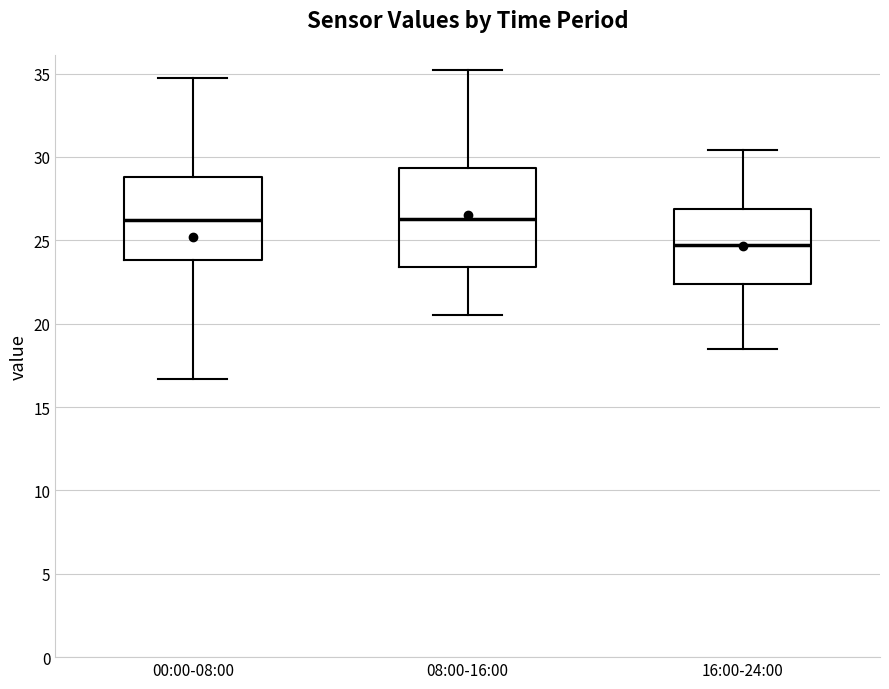

Reading left to right, transcribe this box plot: for each box, give where its median line is, the range the box spans, and where its two whiskers end, as read against the y-axis. The values are not printed on the chart, so give them approximately, as read against the axis.

00:00-08:00: median 26.0, box 24.0 to 29.0, whiskers 16.5 to 34.5
08:00-16:00: median 26.5, box 23.5 to 29.5, whiskers 20.5 to 35.0
16:00-24:00: median 24.5, box 22.5 to 27.0, whiskers 18.5 to 30.5